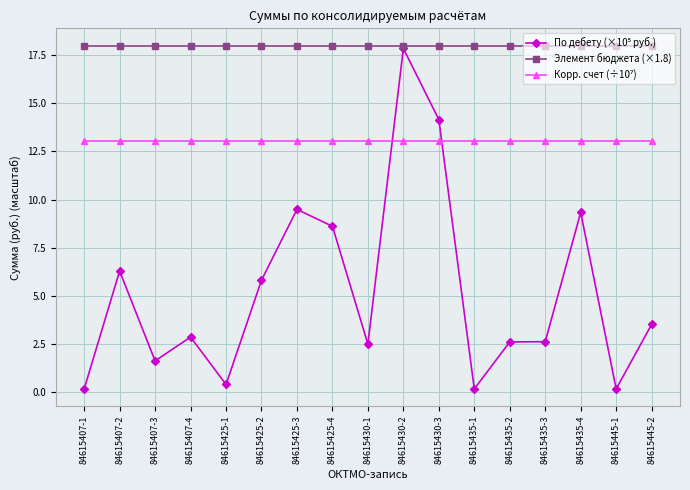

What is the value of the Элемент бюджета (×1.8) point at the 15th from the left?

18.0